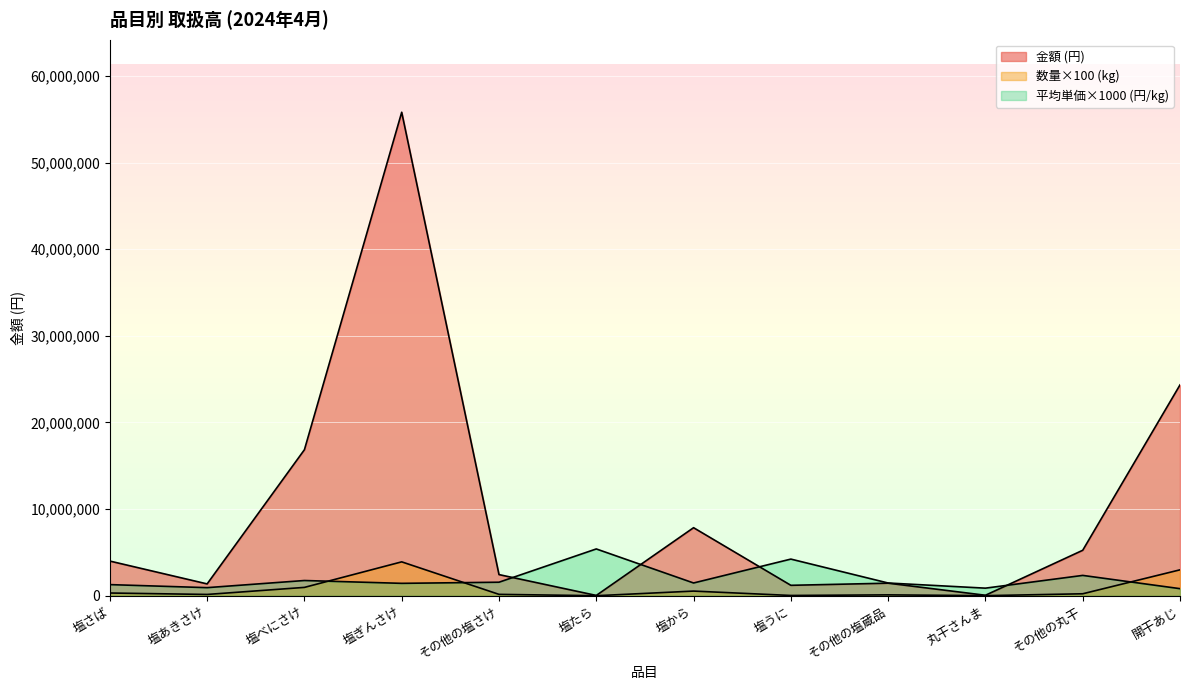

Does the chart display data point markers on the line(s)?

No